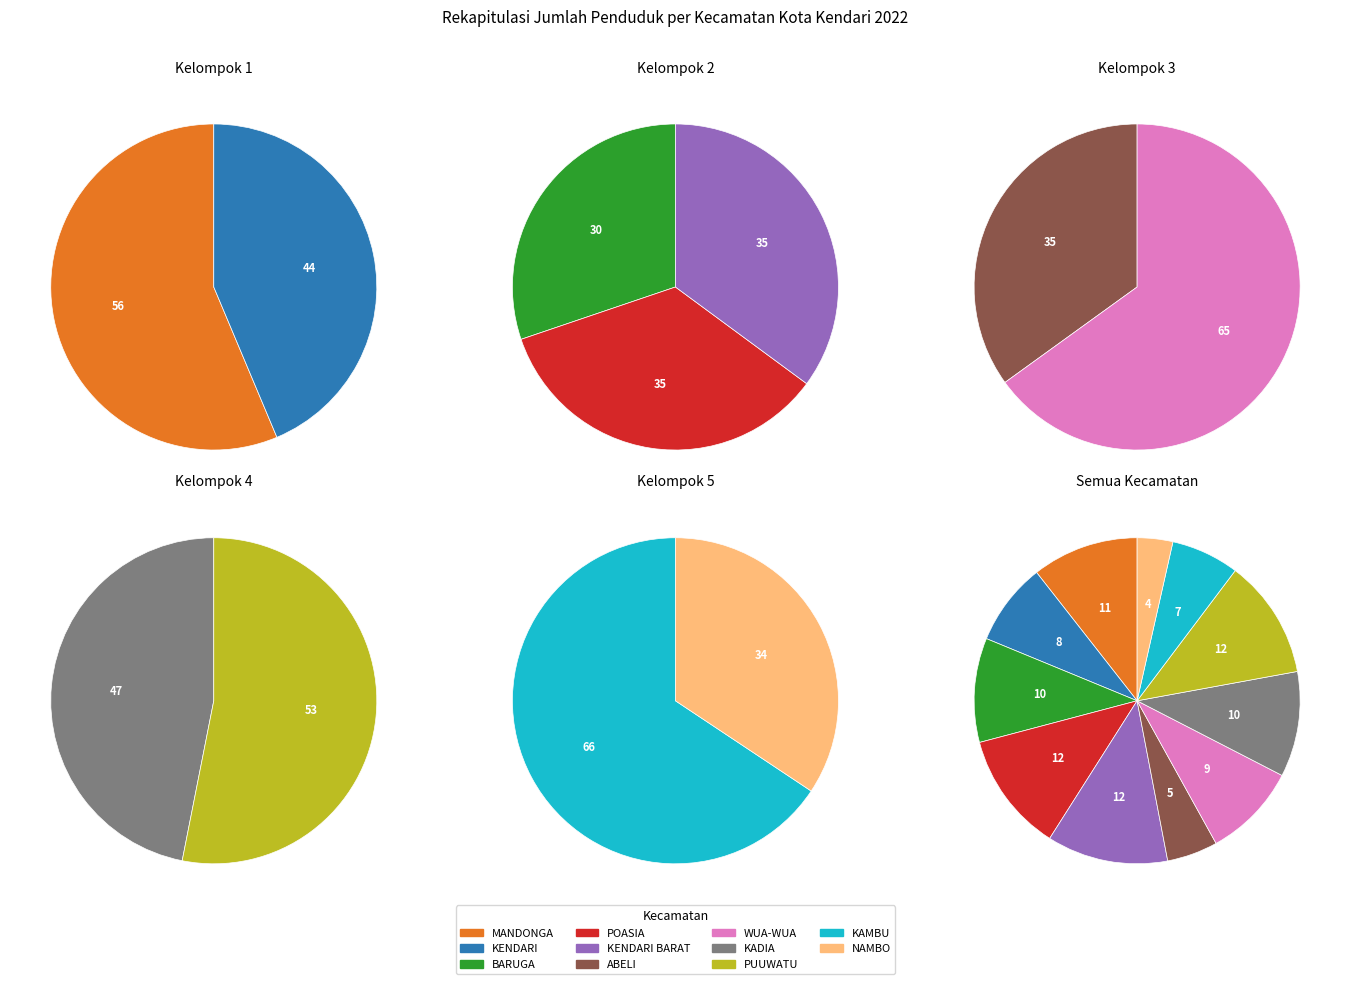

How many segments does this pie chart have?

11